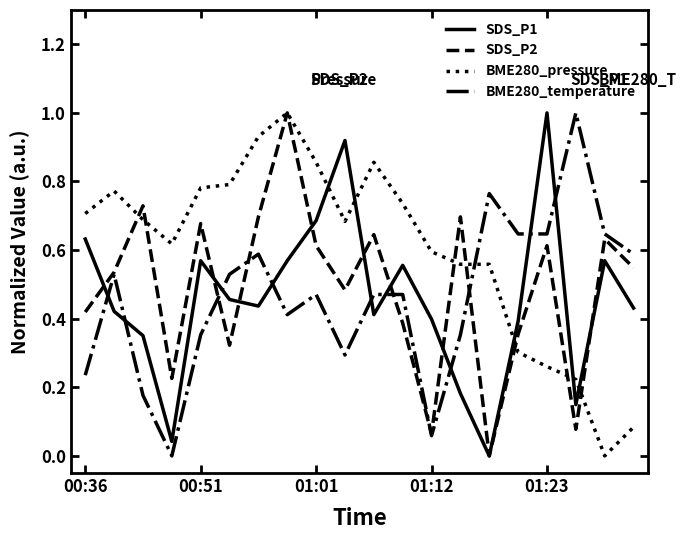

What is the highest value of the SDS_P2 series?

1.0